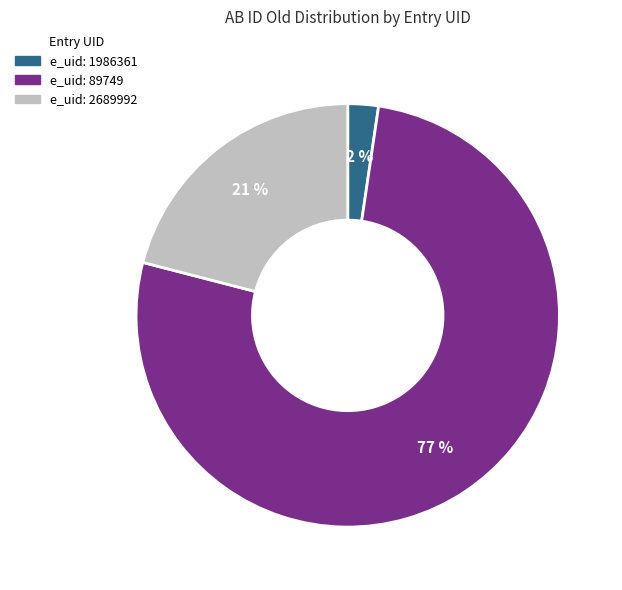

Is there any slice that represents more than half of the pie?

Yes